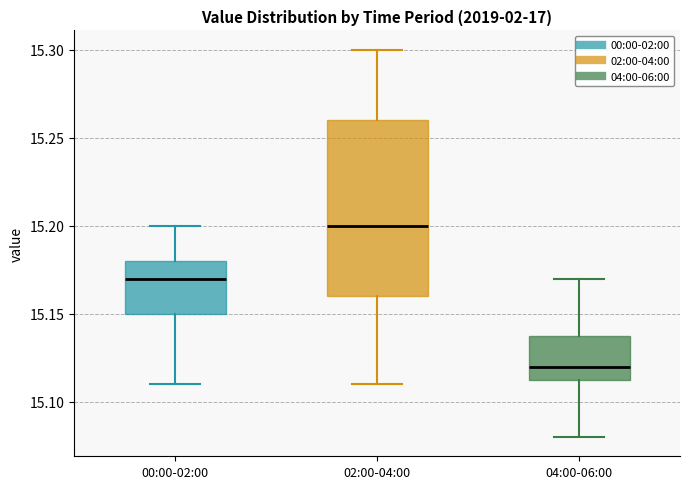

Reading left to right, transcribe this box plot: for each box, give where its median line is, the range the box spans, and where its two whiskers end, as read against the y-axis. The values are not printed on the chart, so give them approximately, as read against the axis.

00:00-02:00: median 15.170, box 15.150 to 15.180, whiskers 15.110 to 15.200
02:00-04:00: median 15.200, box 15.160 to 15.260, whiskers 15.110 to 15.300
04:00-06:00: median 15.120, box 15.115 to 15.140, whiskers 15.080 to 15.170